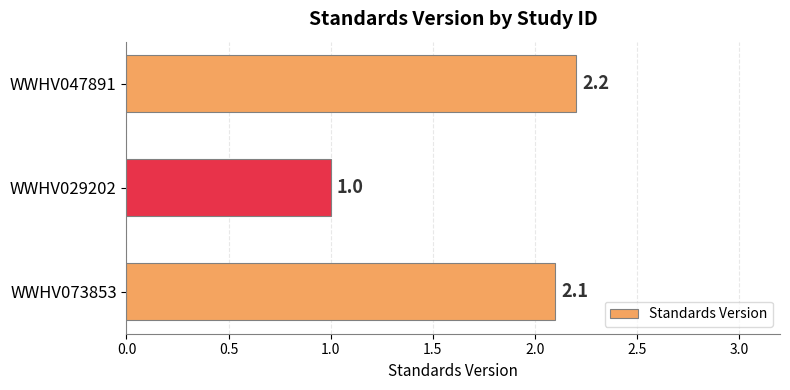

What is the sum of all values?

5.3